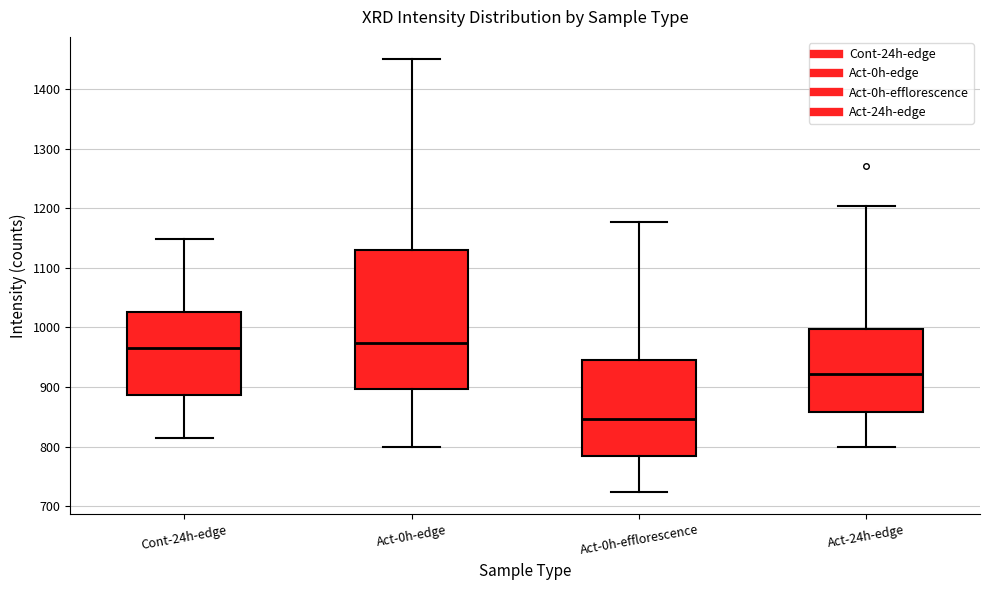

Reading left to right, read every box against the y-axis: the position of its median line, the range the box covers, and the ends of its whiskers. The values are not printed on the chart, so give them approximately, as read against the axis.

Cont-24h-edge: median 960, box 890 to 1030, whiskers 810 to 1150
Act-0h-edge: median 970, box 900 to 1130, whiskers 800 to 1450
Act-0h-efflorescence: median 850, box 780 to 950, whiskers 720 to 1180
Act-24h-edge: median 920, box 860 to 1000, whiskers 800 to 1200